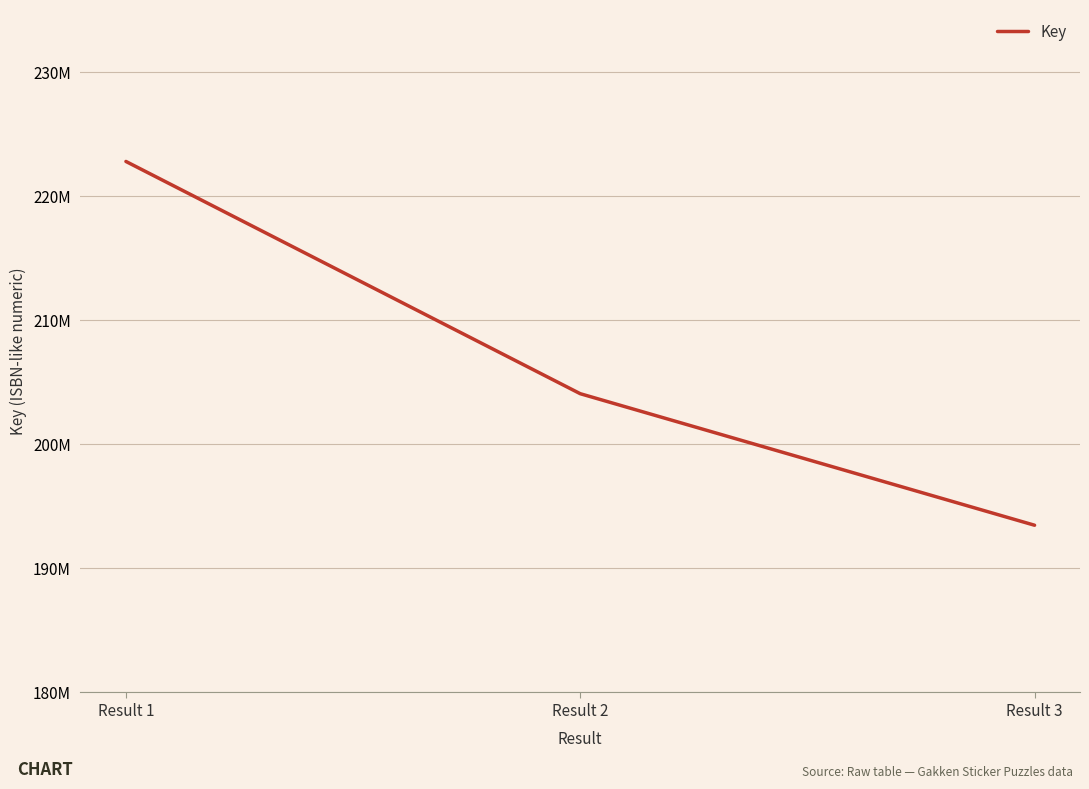

At which category does the chart reach its peak across all series?

Result 1